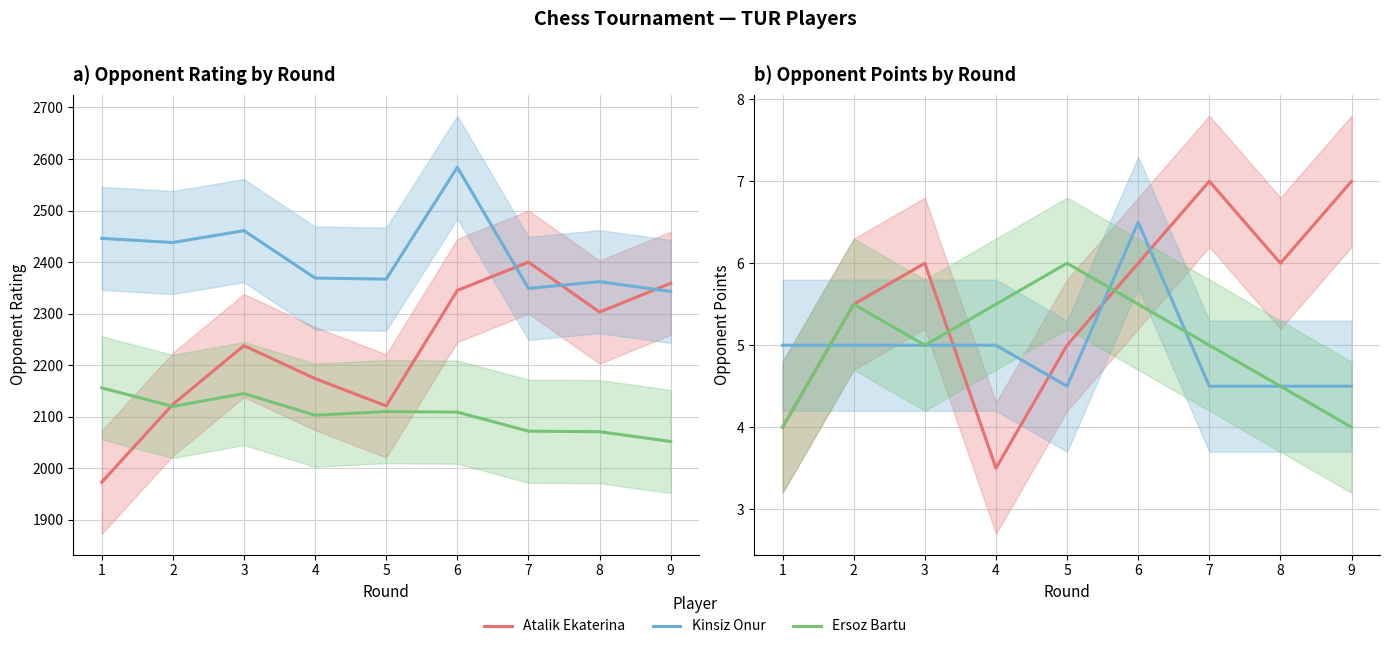

At which category is the sum across all series the highest?

6